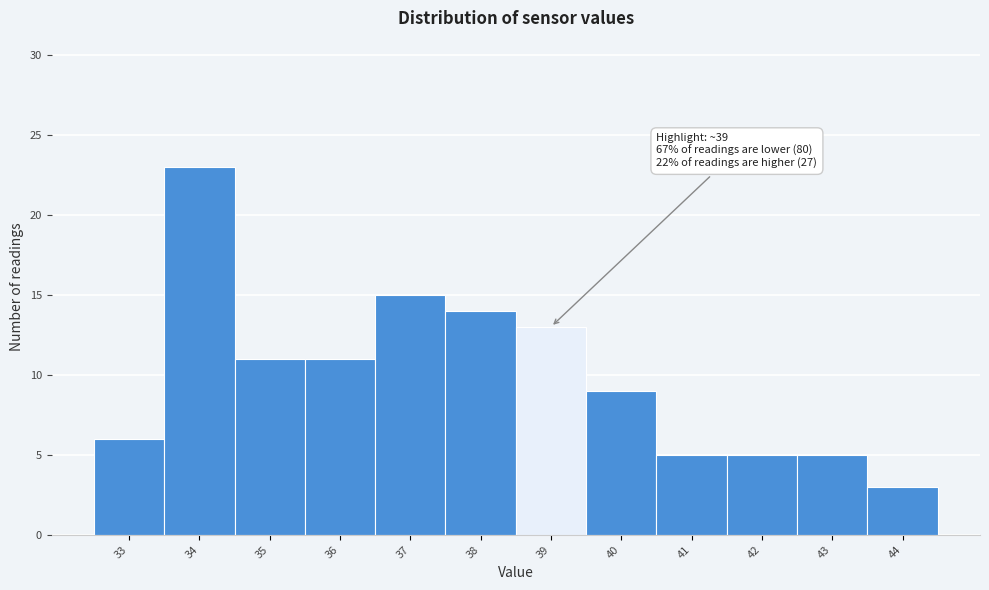

Reading left to right, what are all the values shown in this chart?

33=6	34=23	35=11	36=11	37=15	38=14	39=13	40=9	41=5	42=5	43=5	44=3